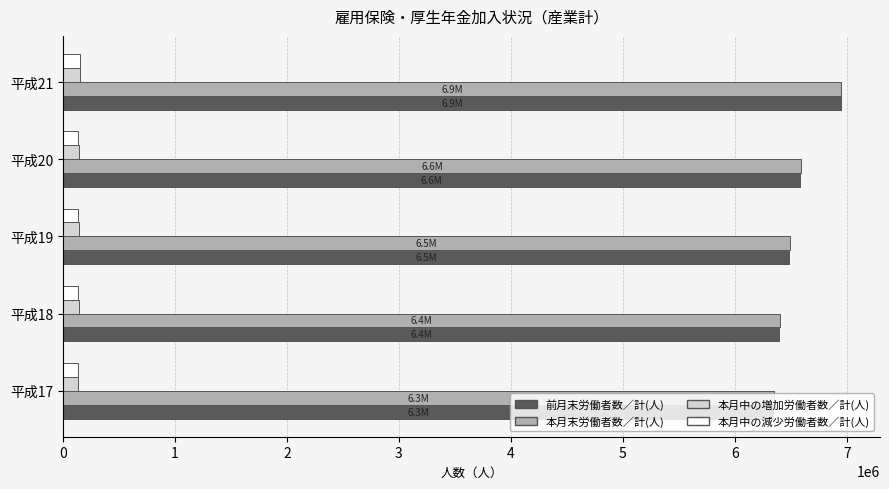

What is the spread (max minus min) of values at 平成21?

6798483